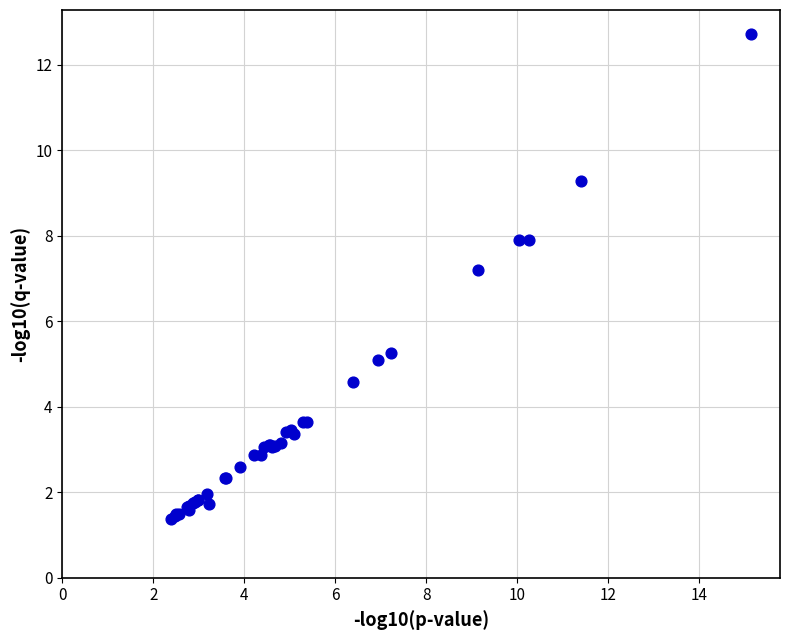

What Y value in the scatter plot is closest to 7?

7.2